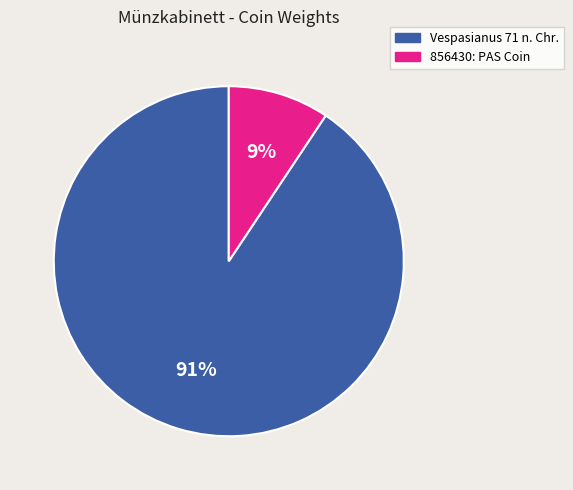

Is it true that 856430: PAS Coin is 9% of the pie?

True